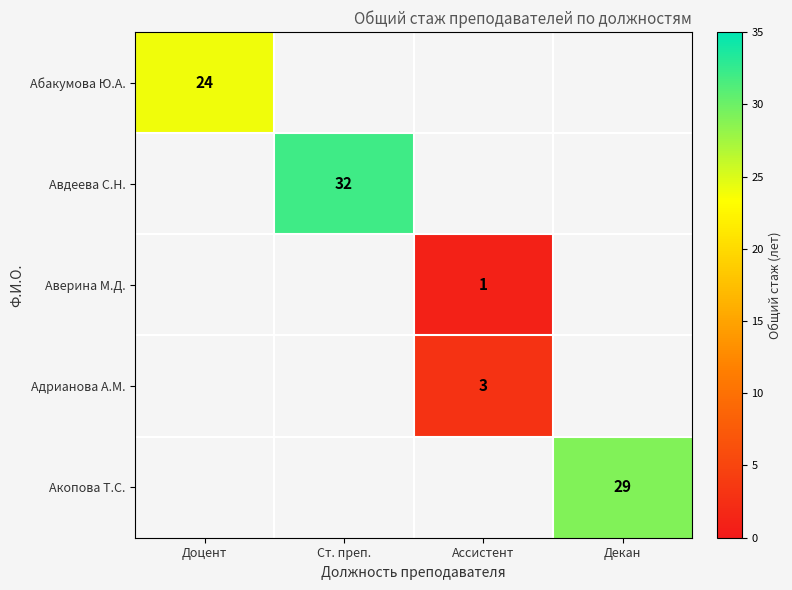

True or false: Абакумова Ю.А. has a value of 10 at Доцент.

False